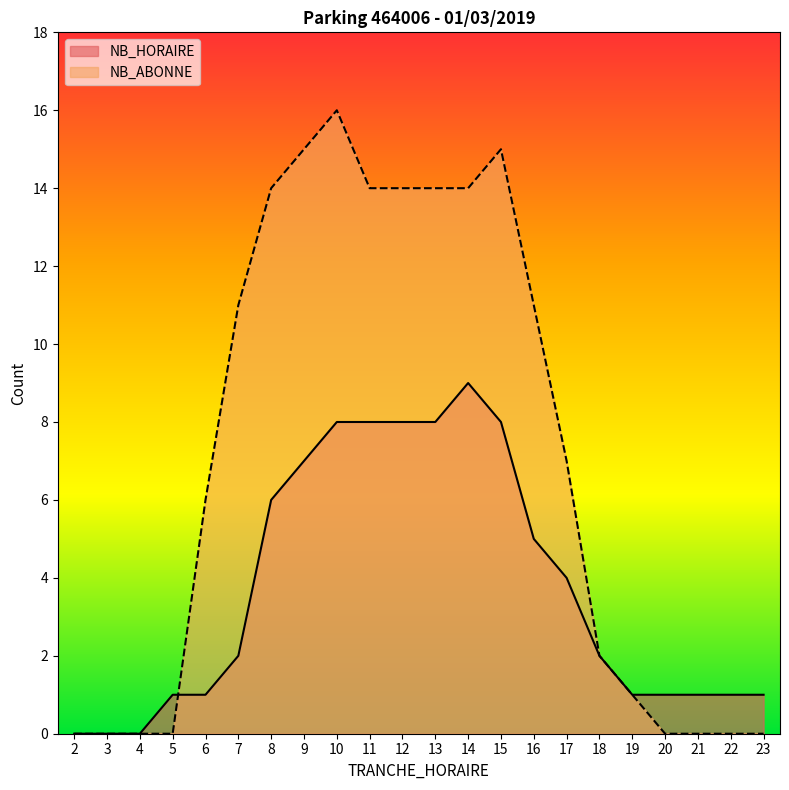

Reading left to right, list all the values displayed in this chart.

NB_HORAIRE: 2=0	3=0	4=0	5=1	6=1	7=2	8=6	9=7	10=8	11=8	12=8	13=8	14=9	15=8	16=5	17=4	18=2	19=1	20=1	21=1	22=1	23=1
NB_ABONNE: 2=0	3=0	4=0	5=0	6=6	7=11	8=14	9=15	10=16	11=14	12=14	13=14	14=14	15=15	16=11	17=7	18=2	19=1	20=0	21=0	22=0	23=0